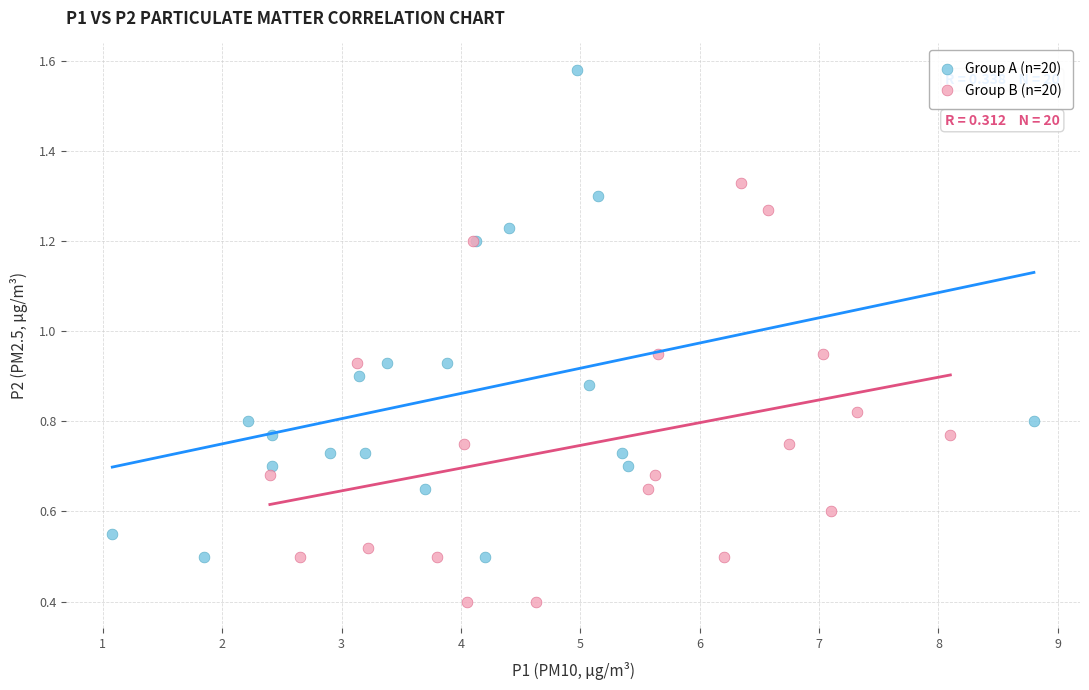

Which series contains the lowest Y value?

Group B (n=20)